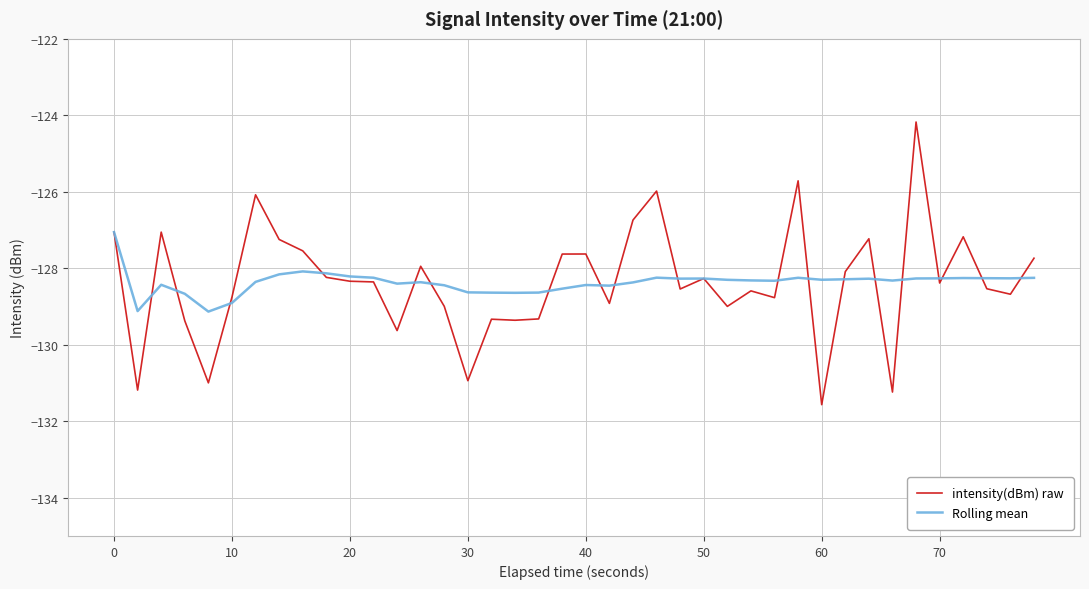

Does the chart display data point markers on the line(s)?

No